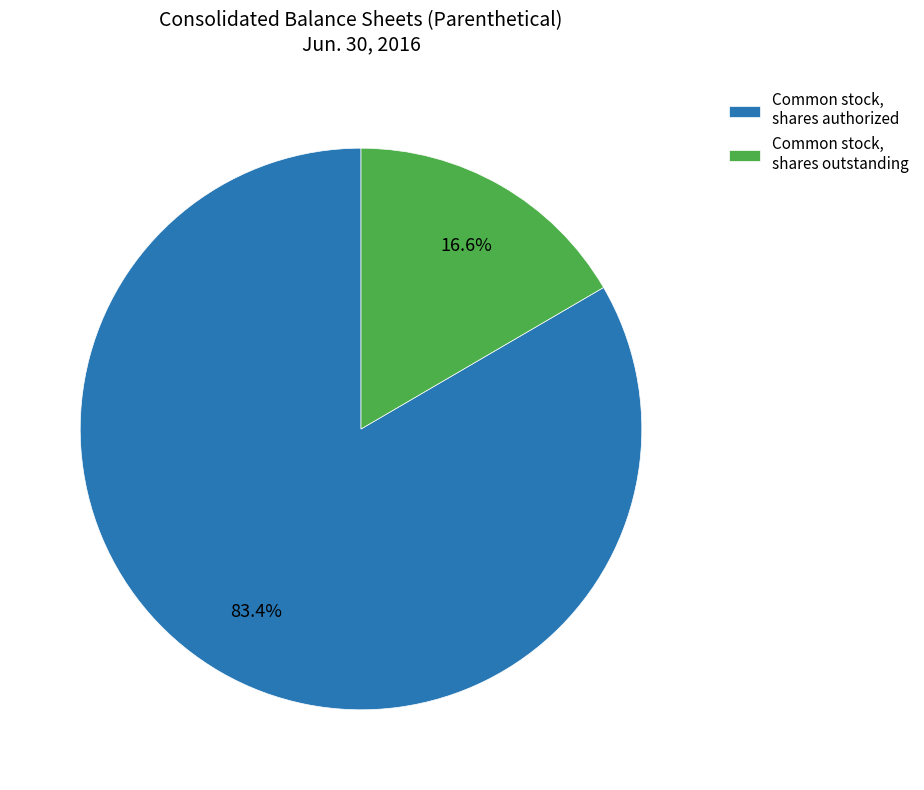

Combined, do Common stock, shares authorized and Common stock, shares outstanding account for over 50%?

Yes